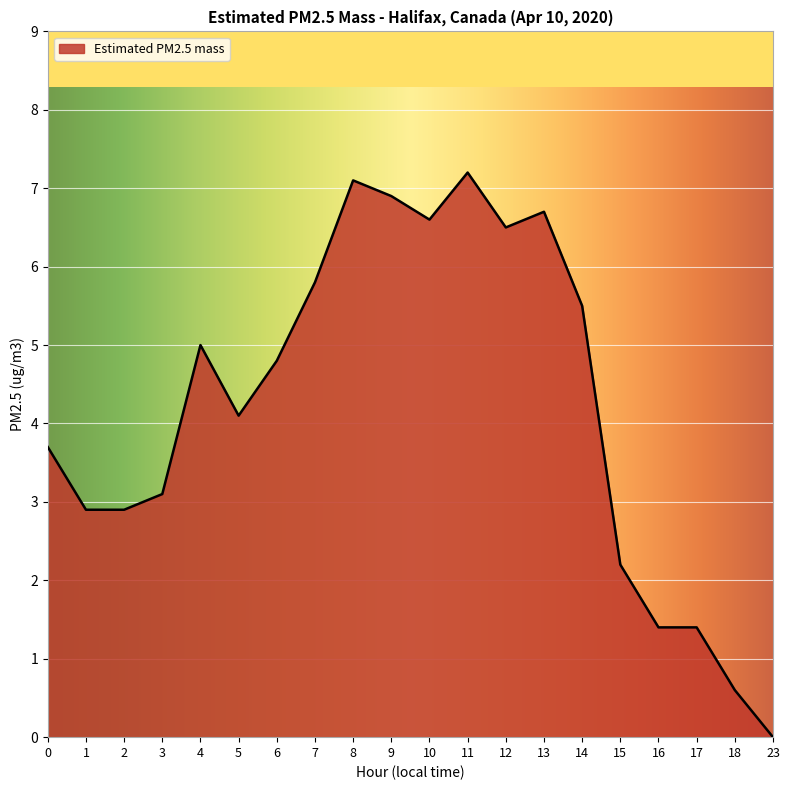

Which label corresponds to the smallest value in the chart?

23